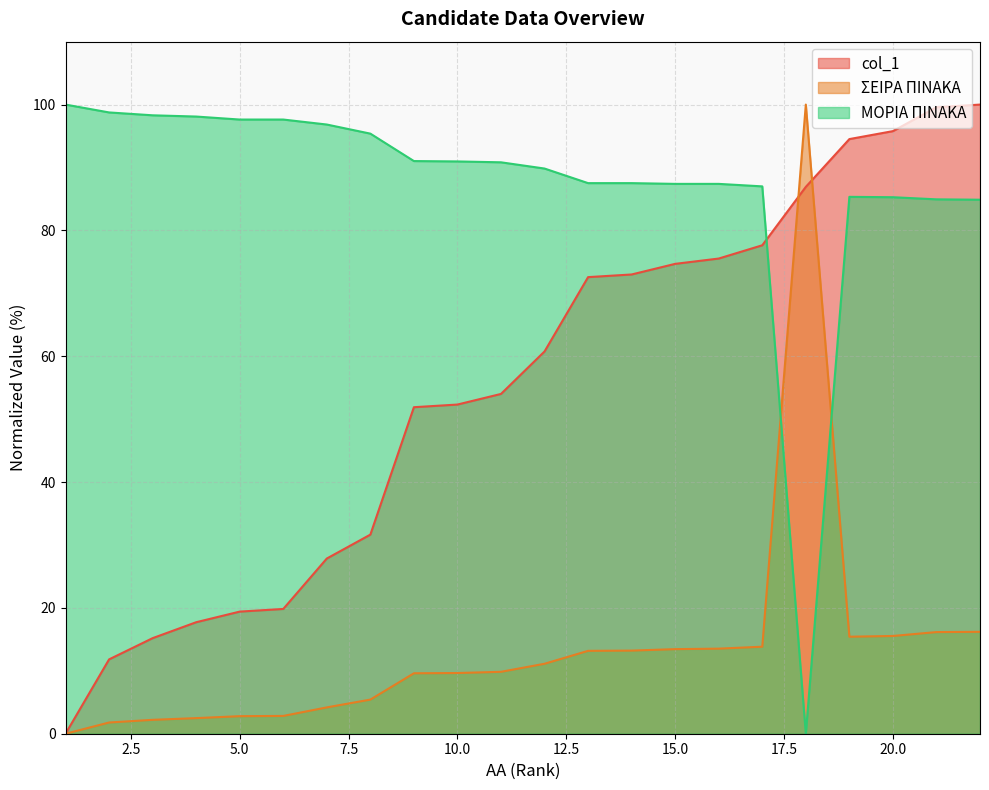

True or false: col_1 has more than 1 interior local peaks.

False